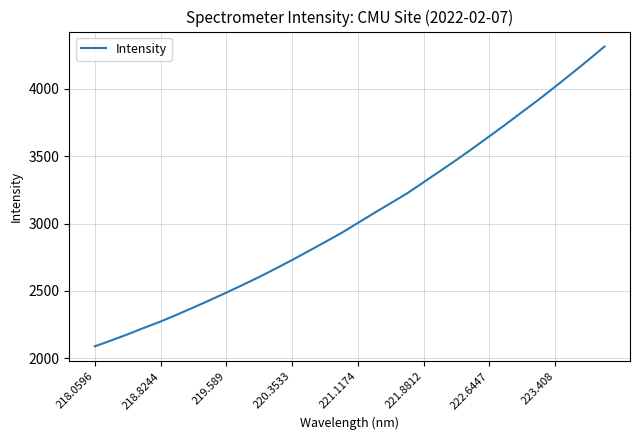

What is the minimum value shown in the chart?

2088.0